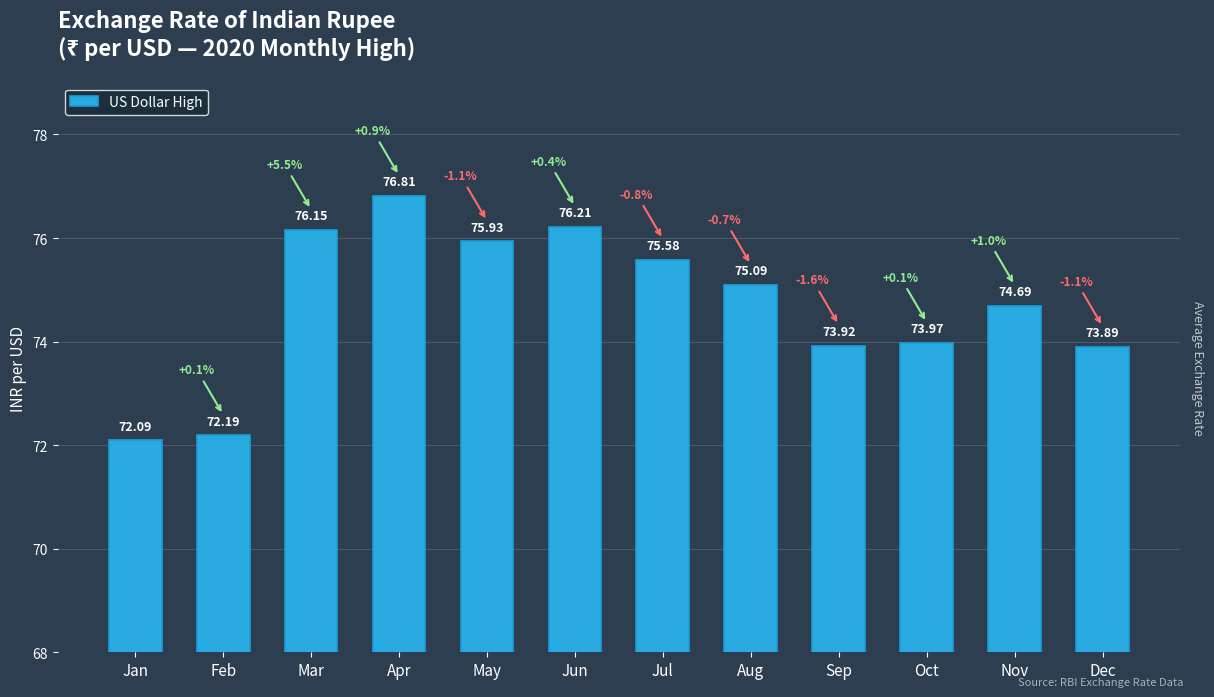

Which label corresponds to the largest value in the chart?

Apr